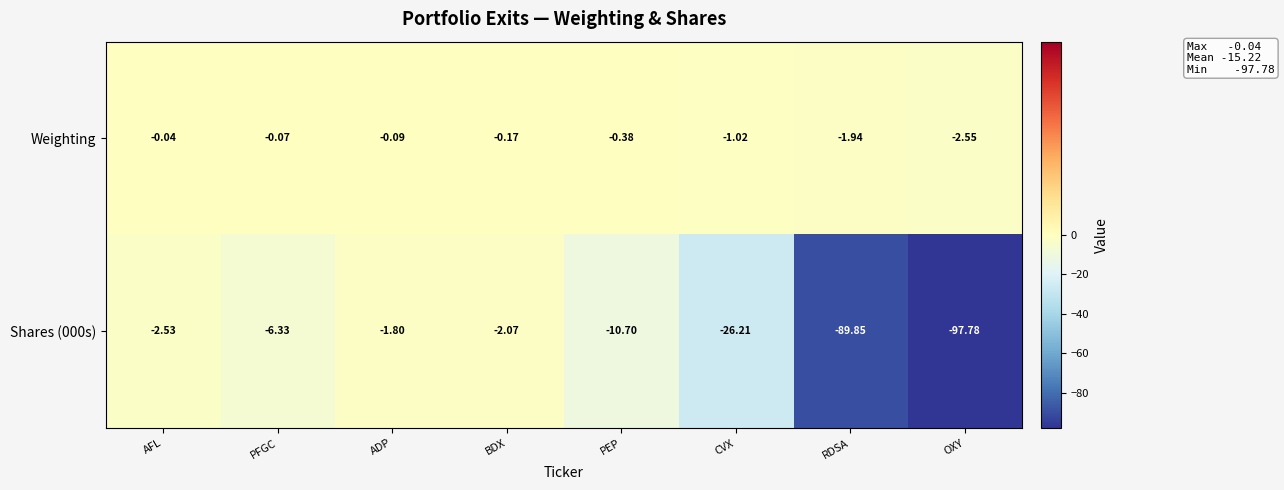

List the series in order of their overall mean, lowest first.

Shares (000s), Weighting